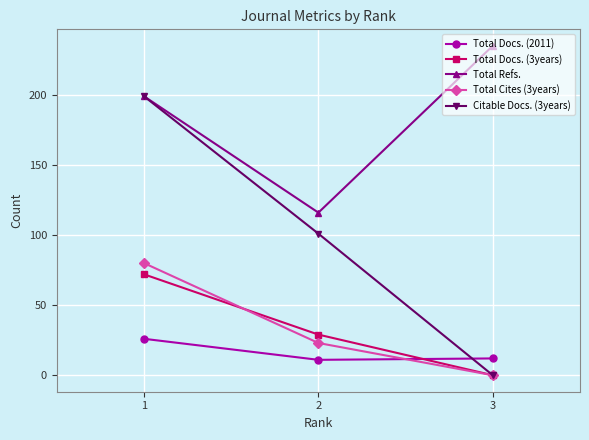

The value of Total Refs. at 2 is 202. True or false?

False